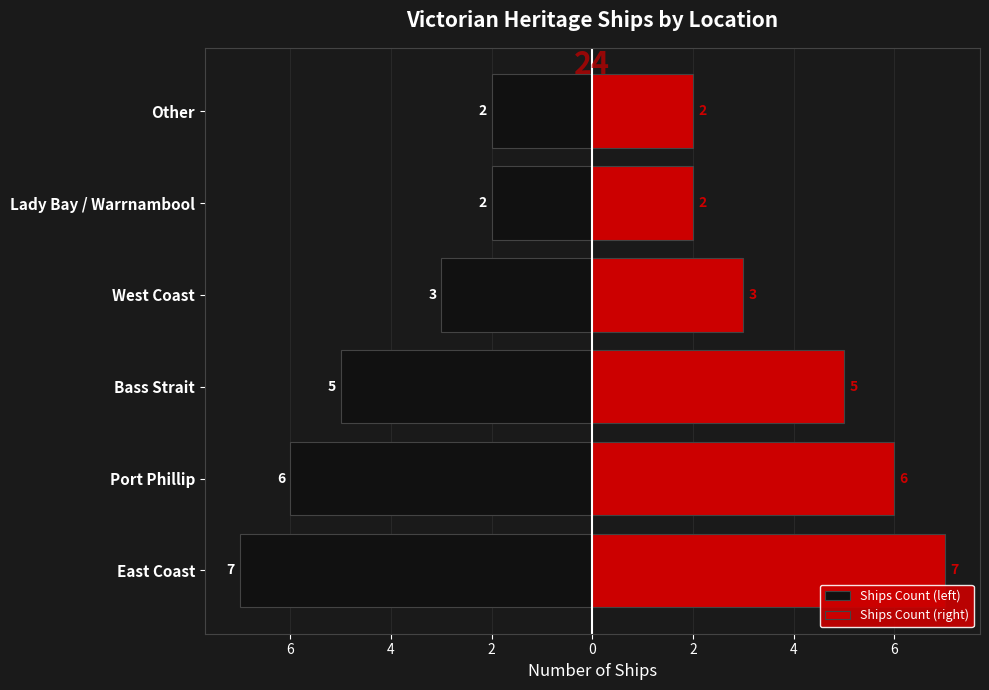

How many bars are there in each group?

2